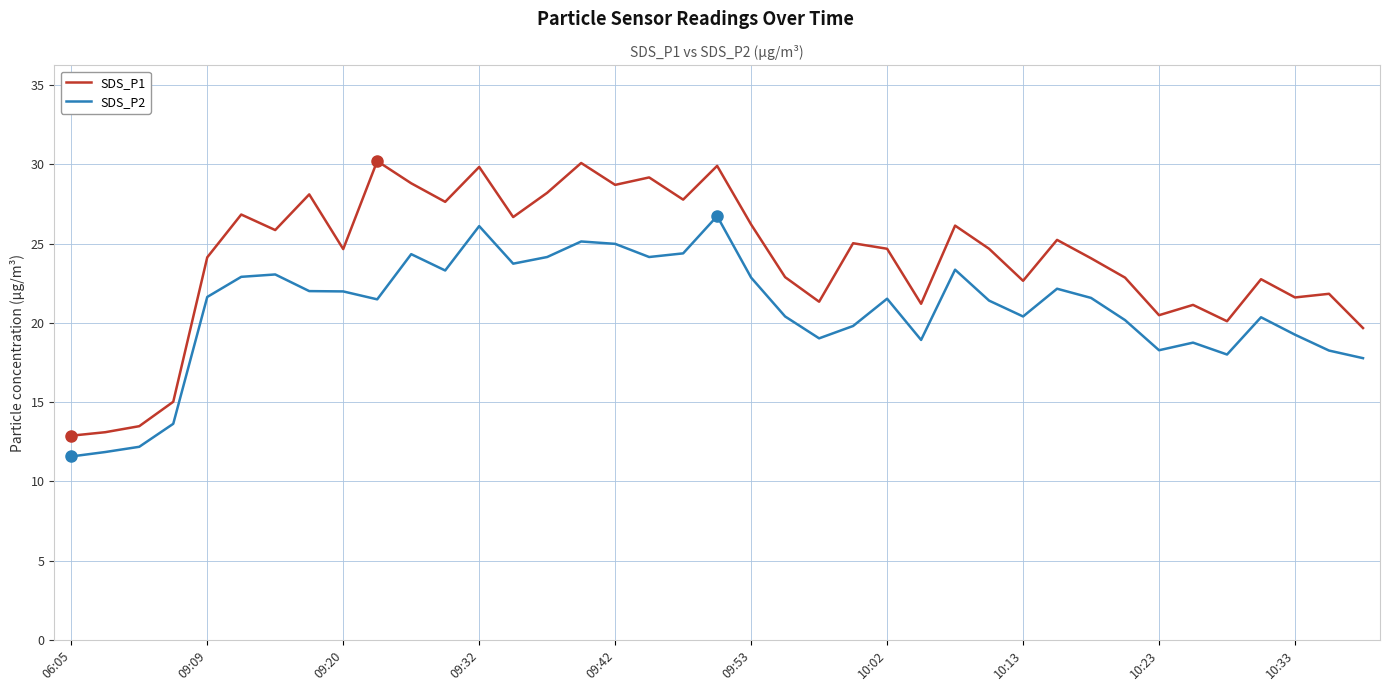

In SDS_P1, how many points are lower than both neighbors (excluding endpoints)?

12